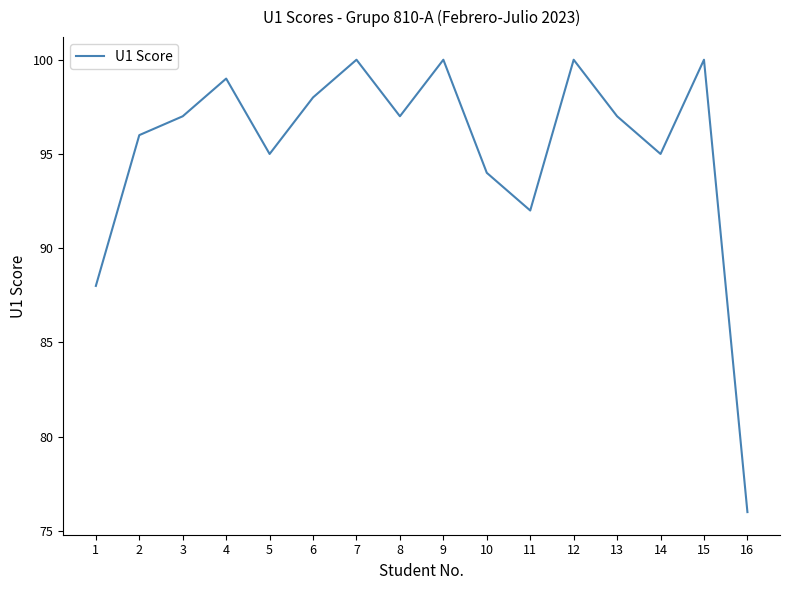

What is the smallest value displayed?

76